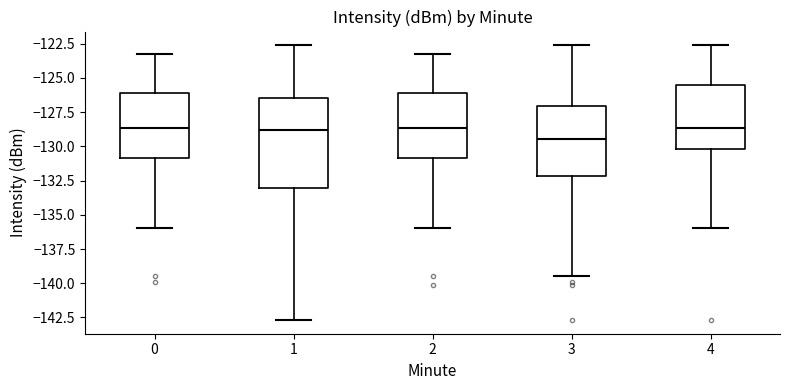

Reading left to right, read every box against the y-axis: the position of its median line, the range the box covers, and the ends of its whiskers. The values are not printed on the chart, so give them approximately, as read against the axis.

0: median -128.5, box -131.0 to -126.0, whiskers -136.0 to -123.5
1: median -129.0, box -133.0 to -126.5, whiskers -142.5 to -122.5
2: median -128.5, box -131.0 to -126.0, whiskers -136.0 to -123.5
3: median -129.5, box -132.0 to -127.0, whiskers -139.5 to -122.5
4: median -128.5, box -130.0 to -125.5, whiskers -136.0 to -122.5